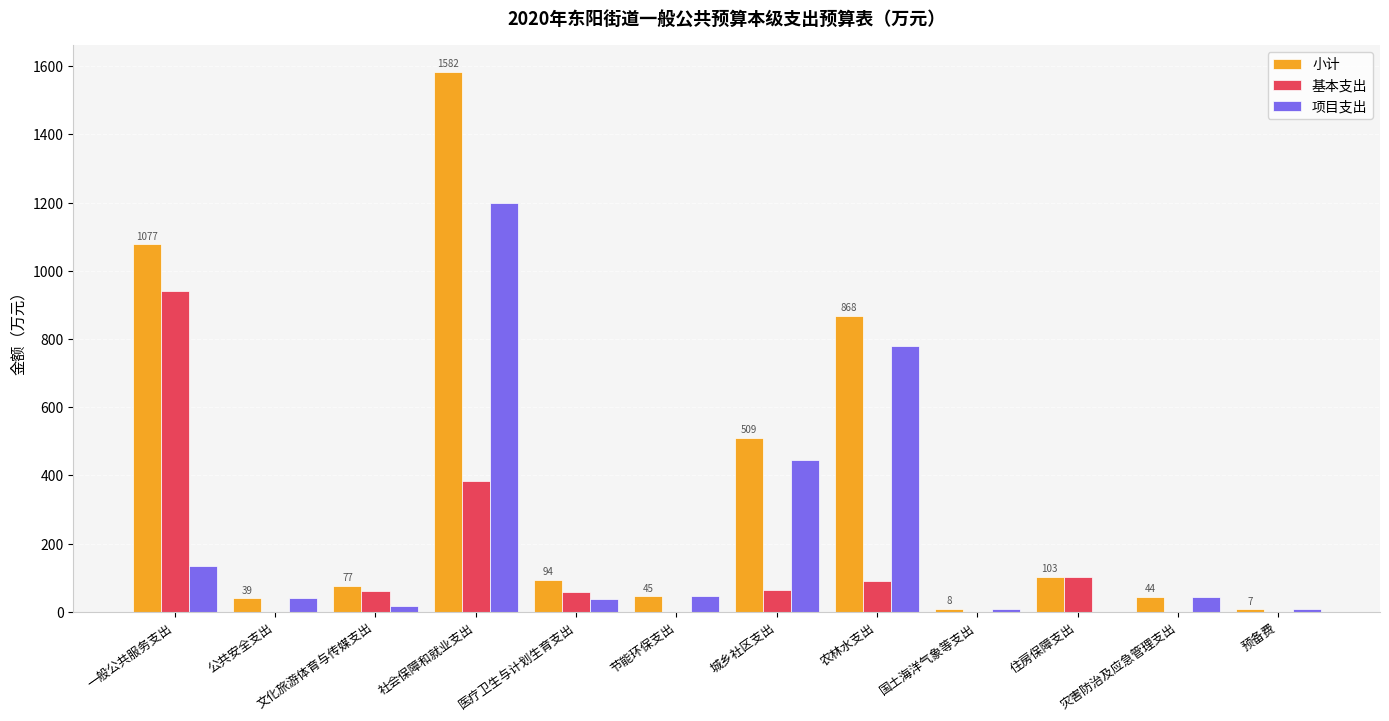

Which series has the largest total across all categories?

小计